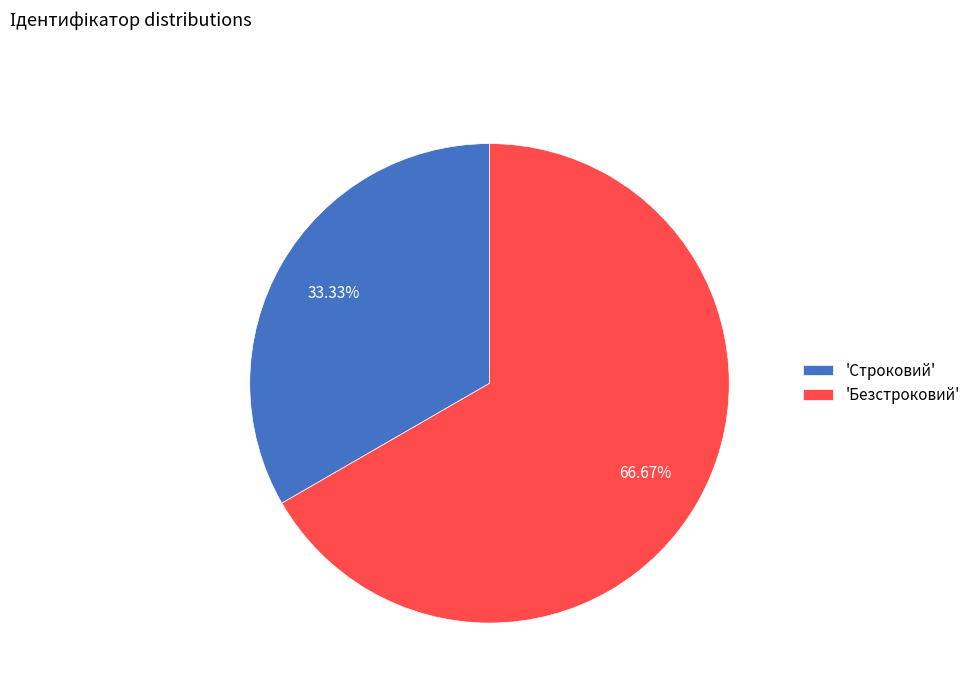

Do 'Строковий' and 'Безстроковий' together represent more than half of the pie?

Yes